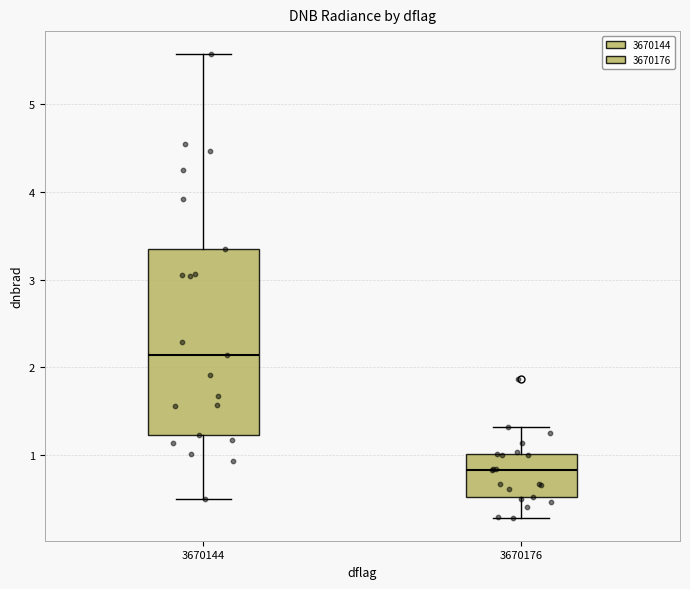

Reading left to right, read every box against the y-axis: the position of its median line, the range the box covers, and the ends of its whiskers. The values are not printed on the chart, so give them approximately, as read against the axis.

3670144: median 2.1, box 1.2 to 3.4, whiskers 0.5 to 5.6
3670176: median 0.8, box 0.5 to 1.0, whiskers 0.3 to 1.3